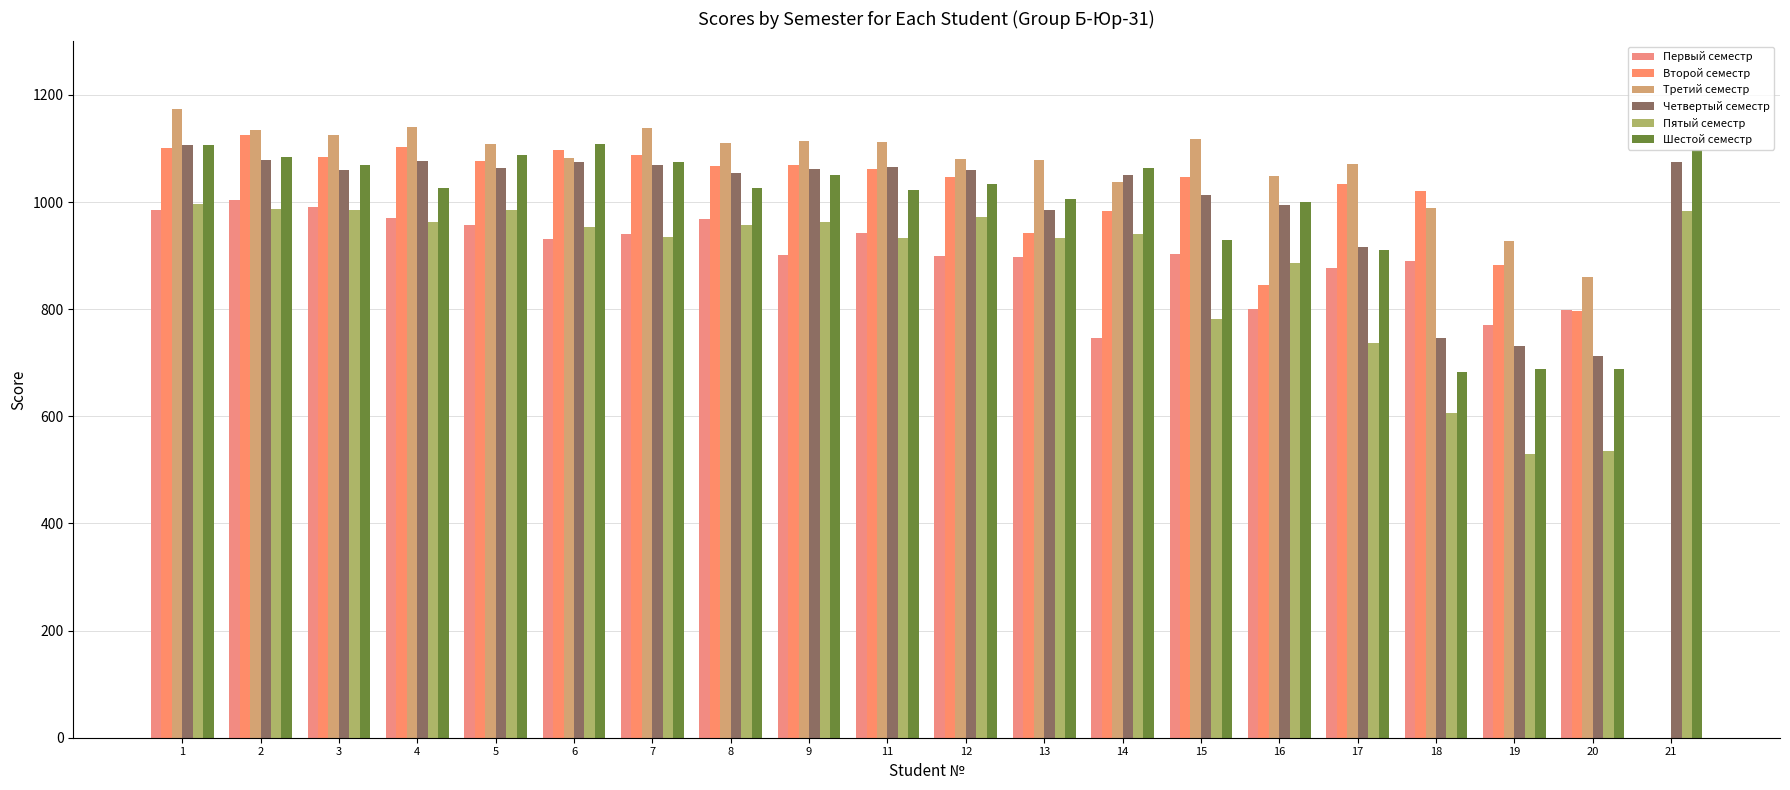

How many distinct data groups are displayed?

6